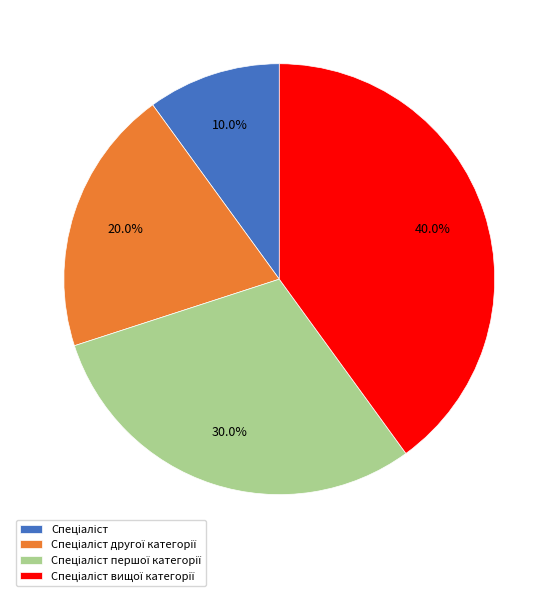

Is there any slice that represents more than half of the pie?

No